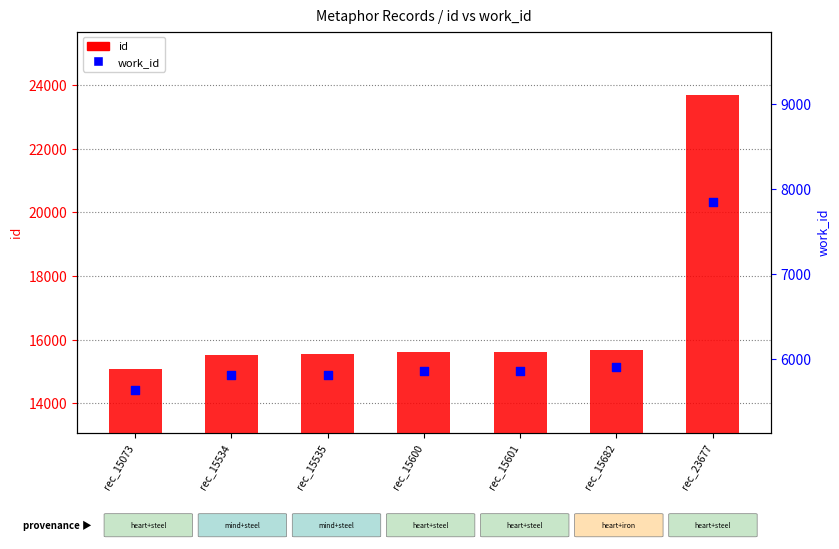

What is the total value across all series at rec_15534?

21354